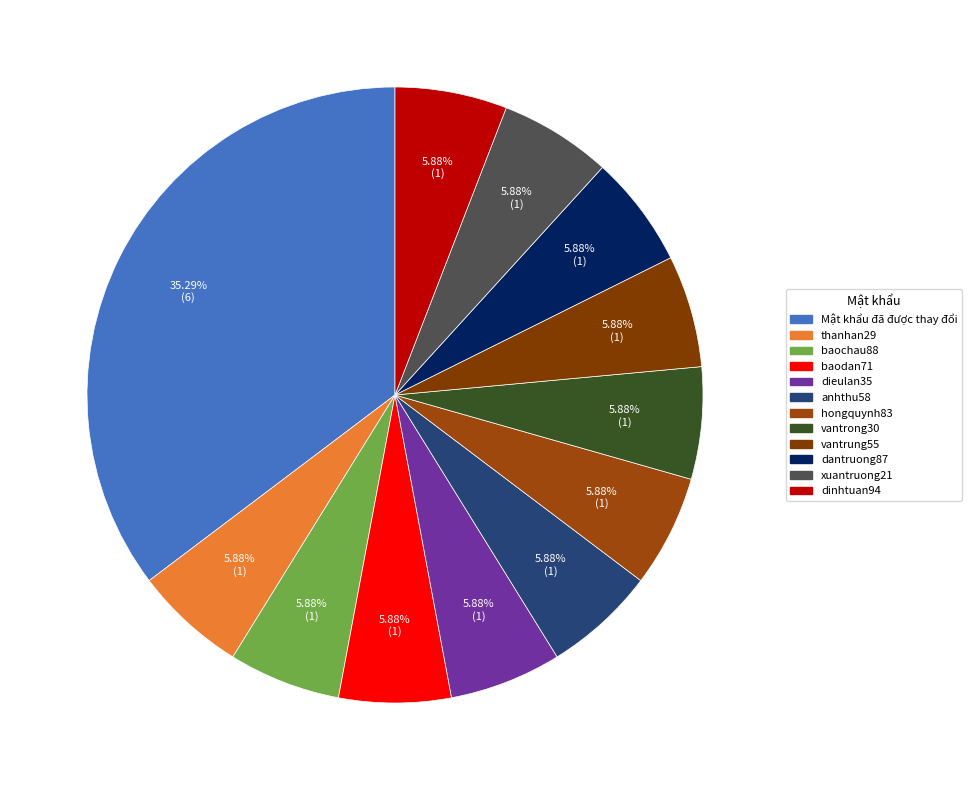

Between hongquynh83 and dantruong87, which is larger?

hongquynh83